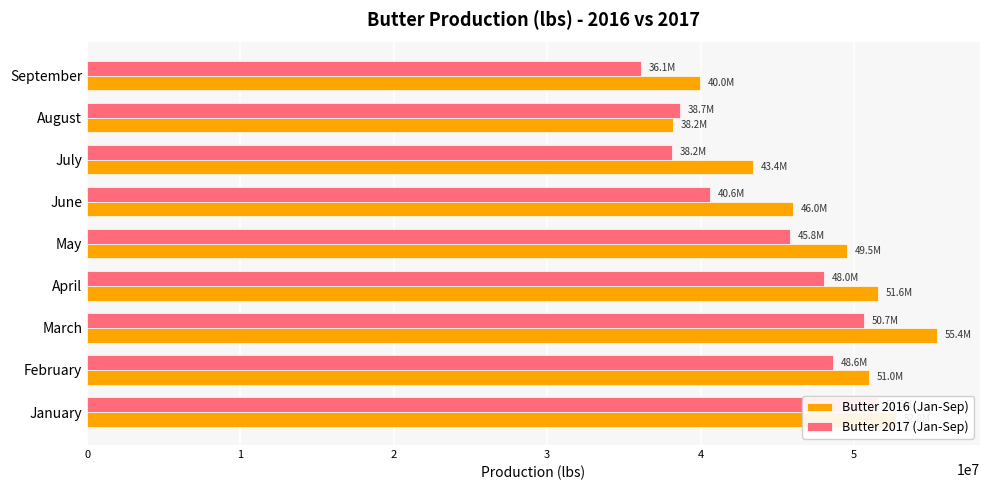

The value of Butter 2016 (Jan-Sep) at May is 49548856. True or false?

True